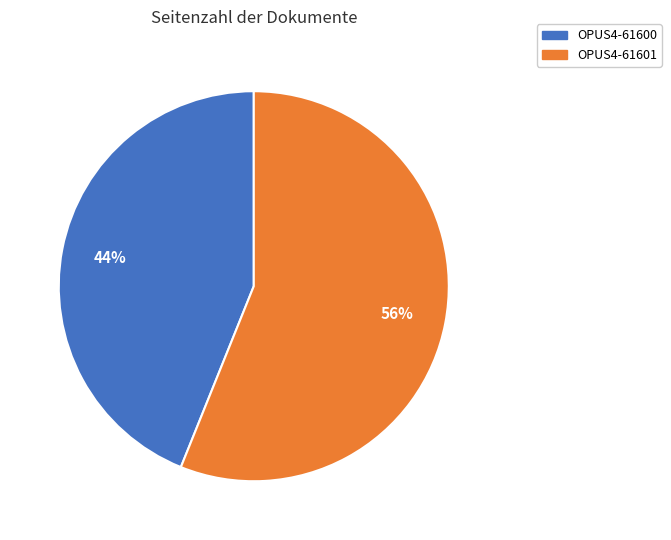

What percentage is the OPUS4-61601 slice, to the nearest percent?

56%